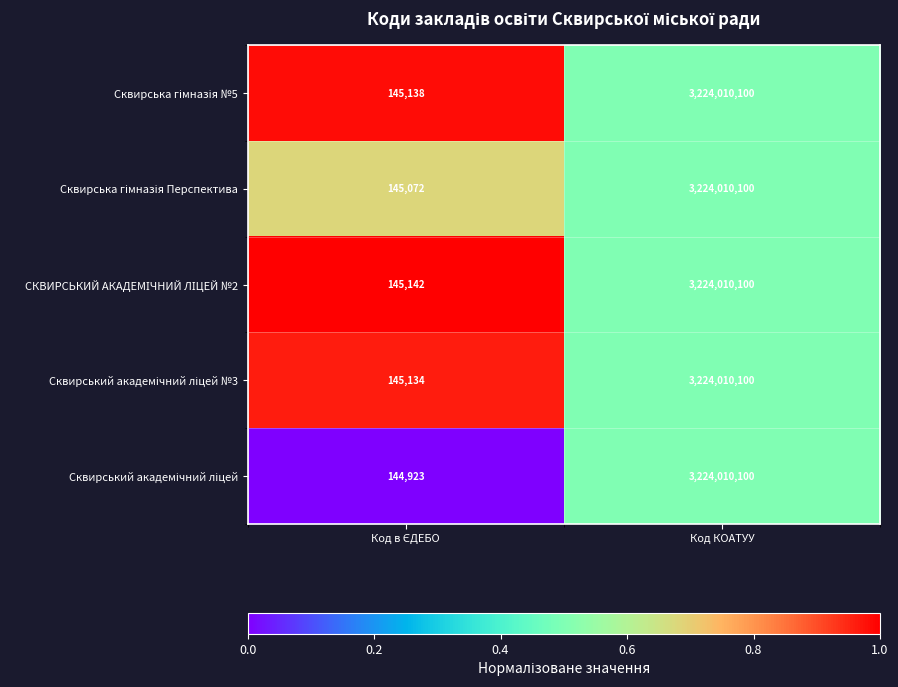

Which category has the highest value across all series?

Код КОАТУУ